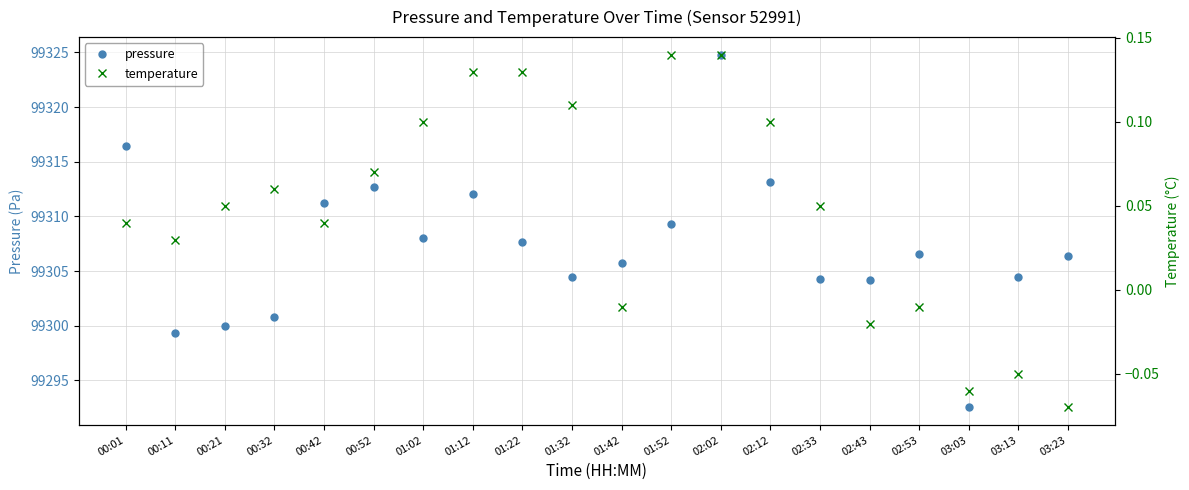

The temperature series shows 0.0 at 00:11. True or false?

False